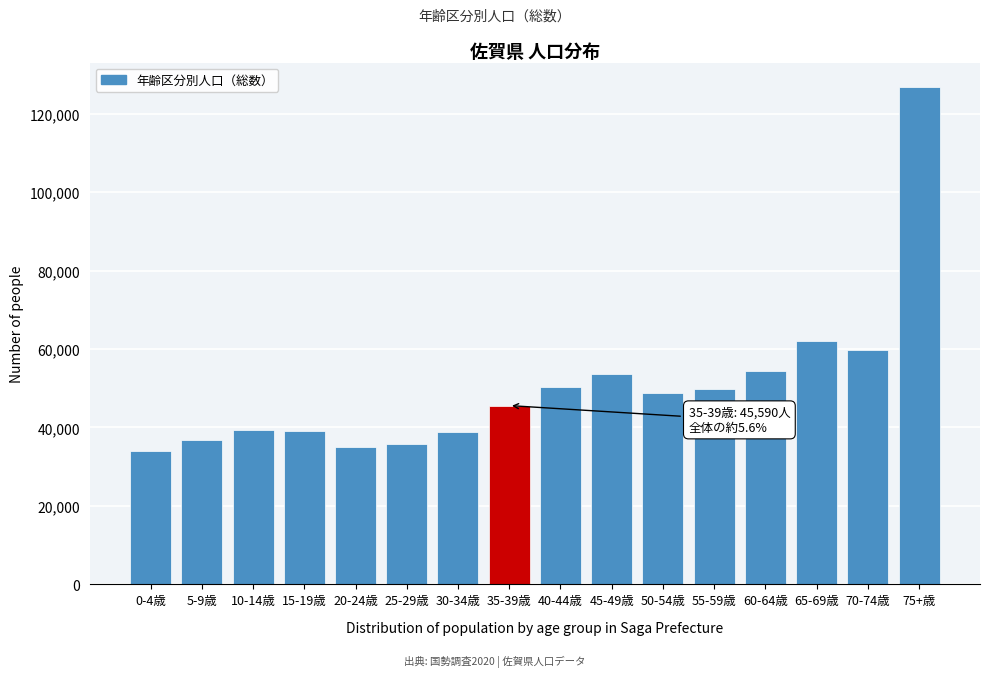

What is the change in value from 30-34歳 to 60-64歳?

+15313